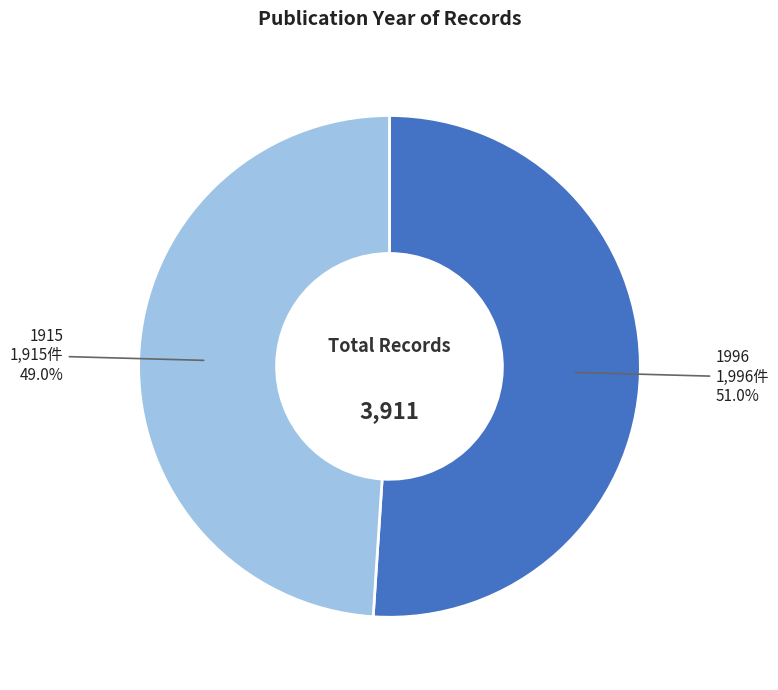

What is the ratio of the value at 1915 to the value at 1996?

1.0